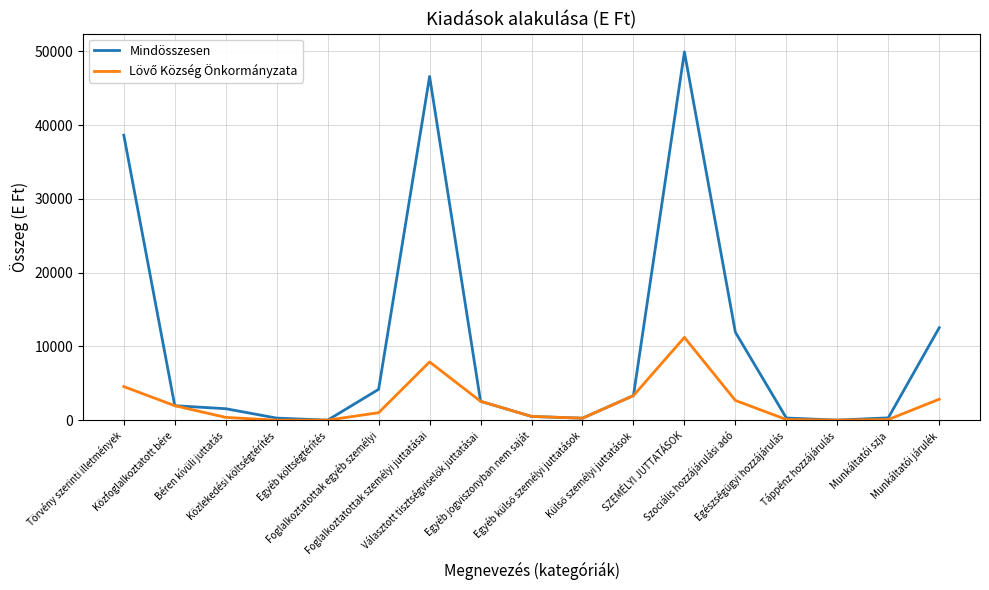

Which series has the widest spread of values?

Mindösszesen